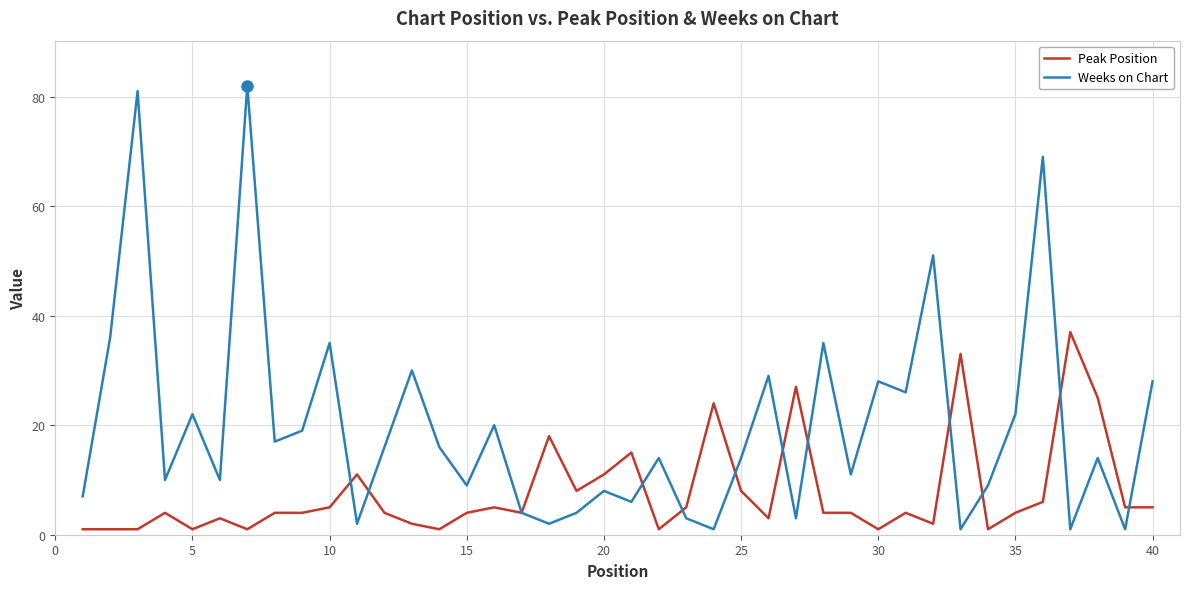

Which series has the widest spread of values?

Weeks on Chart